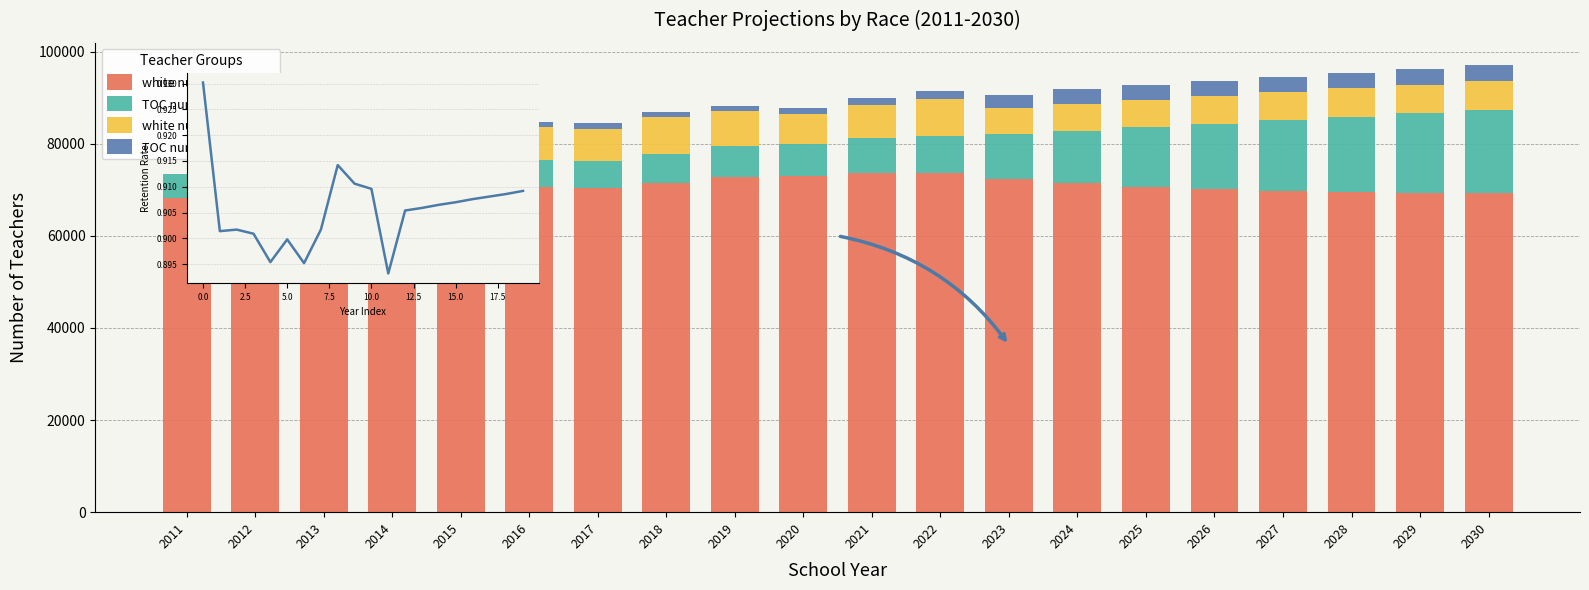

What is the difference between the maximum and minimum values in the white num_teach_race series?

5464.0